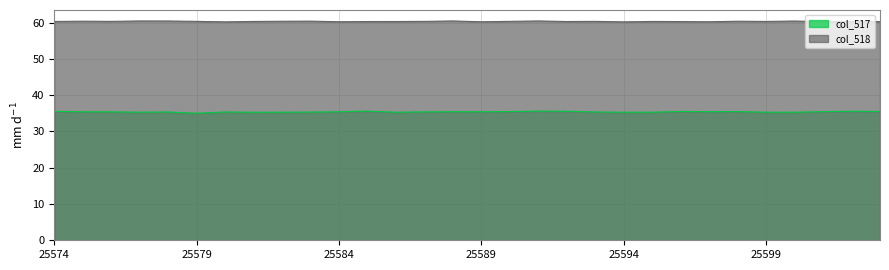

How many interior local valleys does the col_518 series have?

9